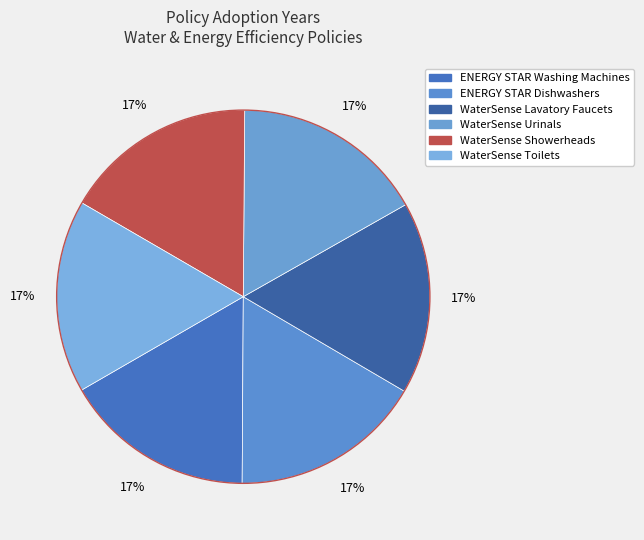

How many slices are in this pie chart?

6